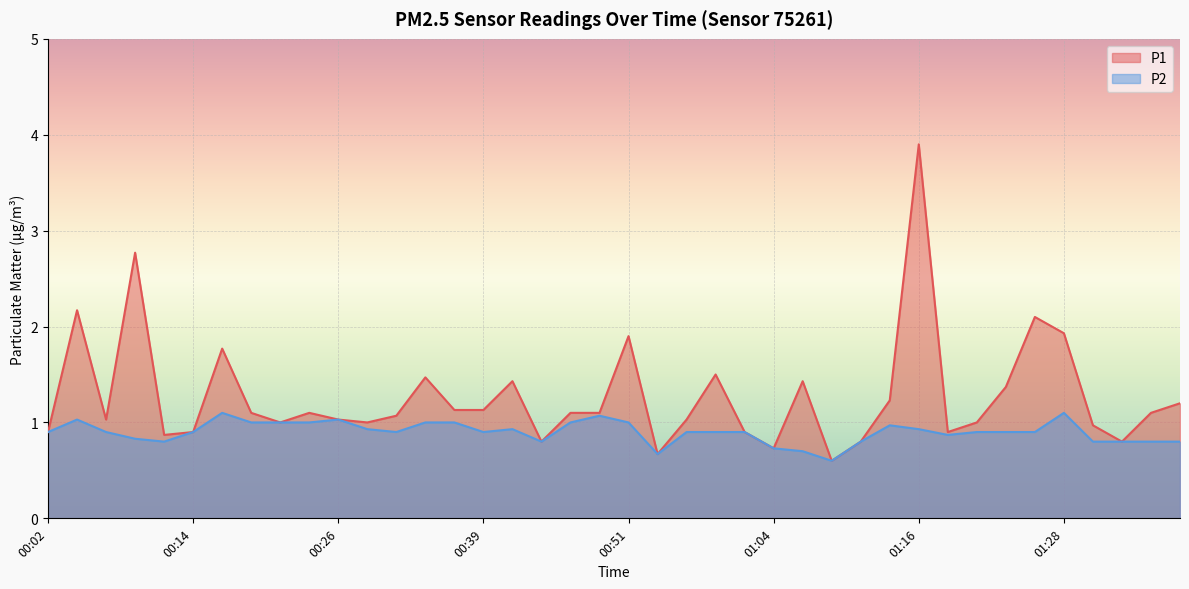

What is the sum of all P1 values?

50.9